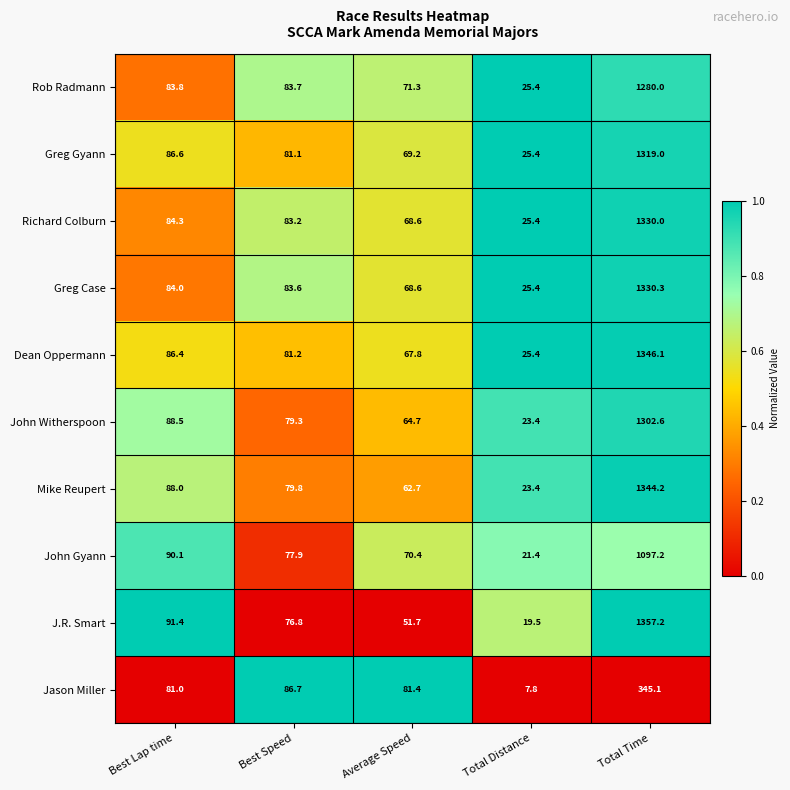

What is the difference between the J.R. Smart values at Average Speed and Total Distance?

32.2